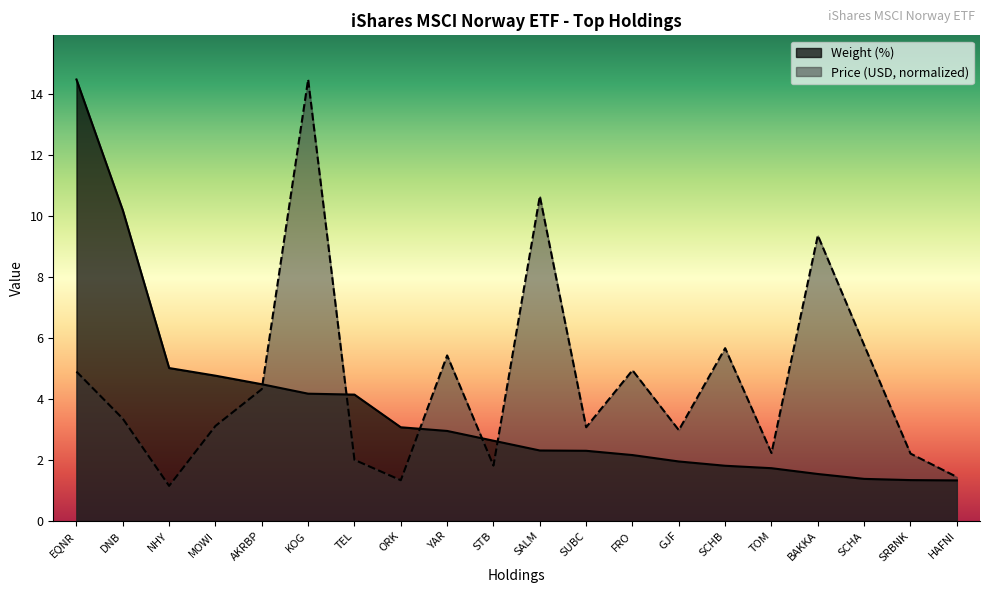

Which series has the largest range (max minus min)?

Price (USD)